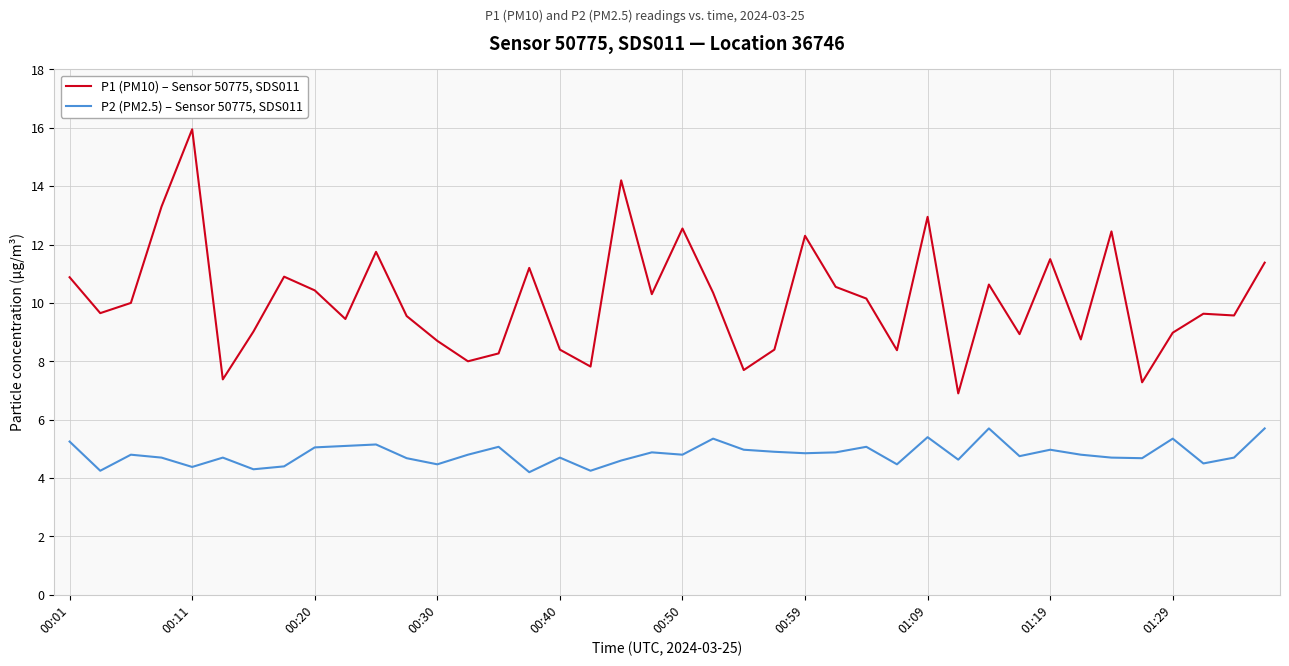

Rank the series by their maximum value, from highest to lowest.

P1 (PM10) – Sensor 50775, SDS011, P2 (PM2.5) – Sensor 50775, SDS011